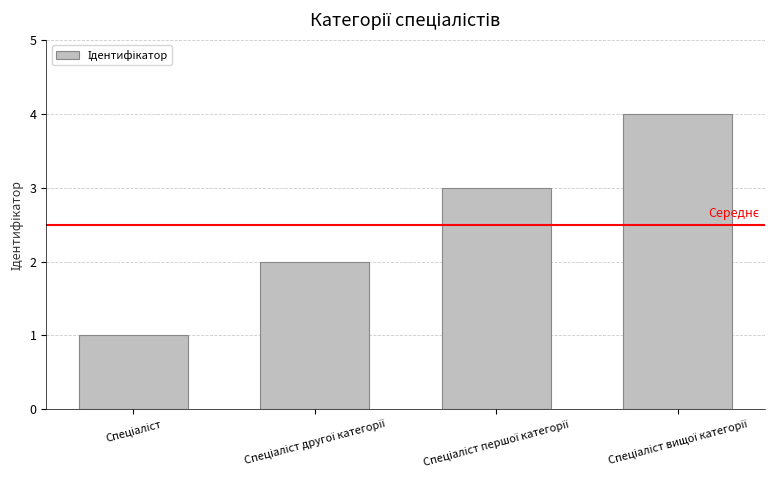

What is the greatest value displayed?

4